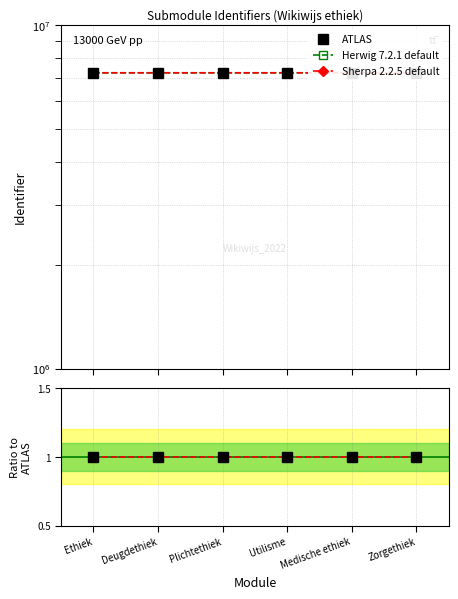

How many lines are shown in the chart?

3